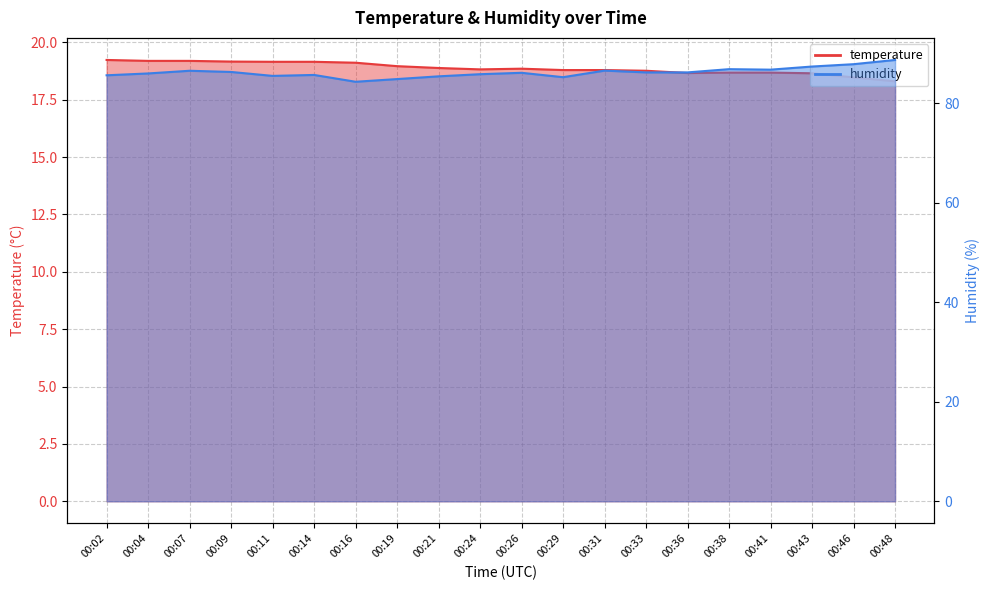

At which category is the sum across all series the highest?

00:48